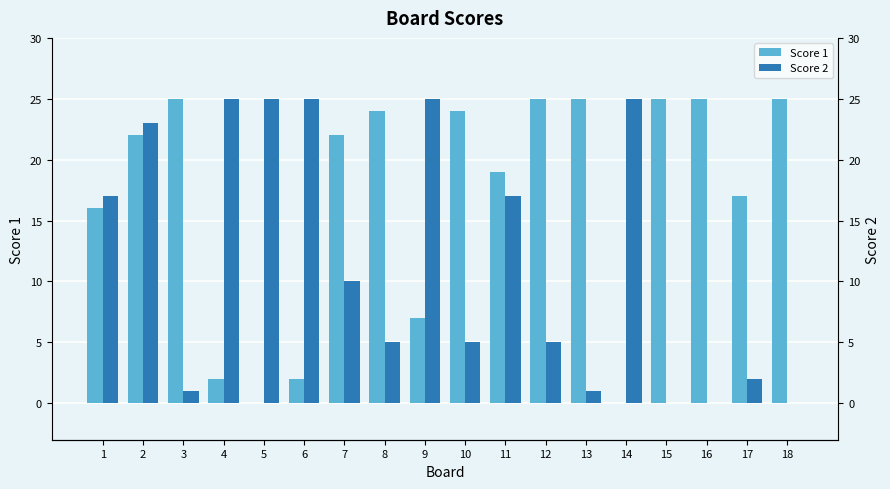

Reading right to left, what are all the values shown in this chart?

Score 1: 18=25	17=17	16=25	15=25	14=0	13=25	12=25	11=19	10=24	9=7	8=24	7=22	6=2	5=0	4=2	3=25	2=22	1=16
Score 2: 18=0	17=2	16=0	15=0	14=25	13=1	12=5	11=17	10=5	9=25	8=5	7=10	6=25	5=25	4=25	3=1	2=23	1=17